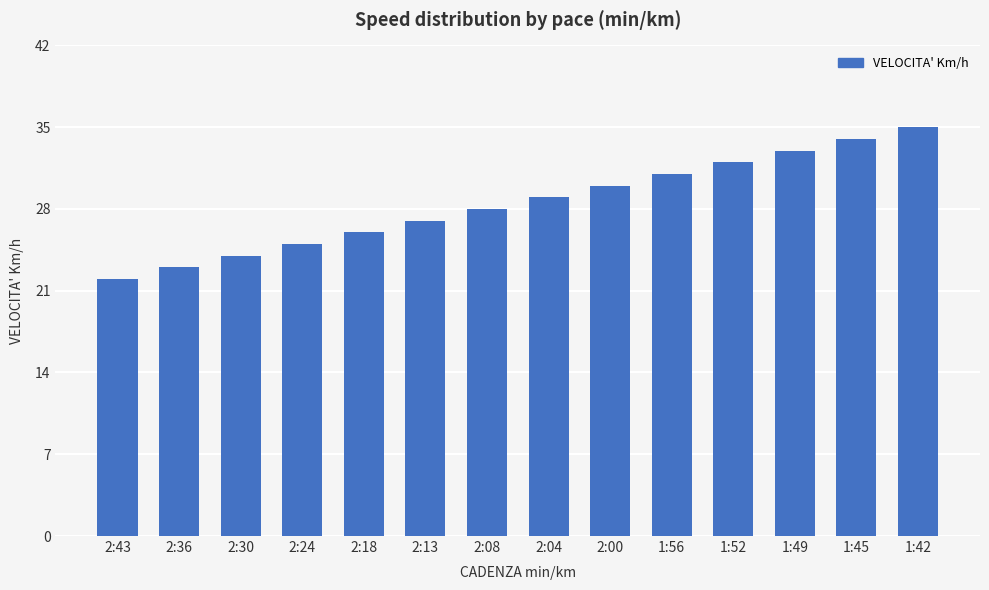

The value at 2:30 is 24. True or false?

True